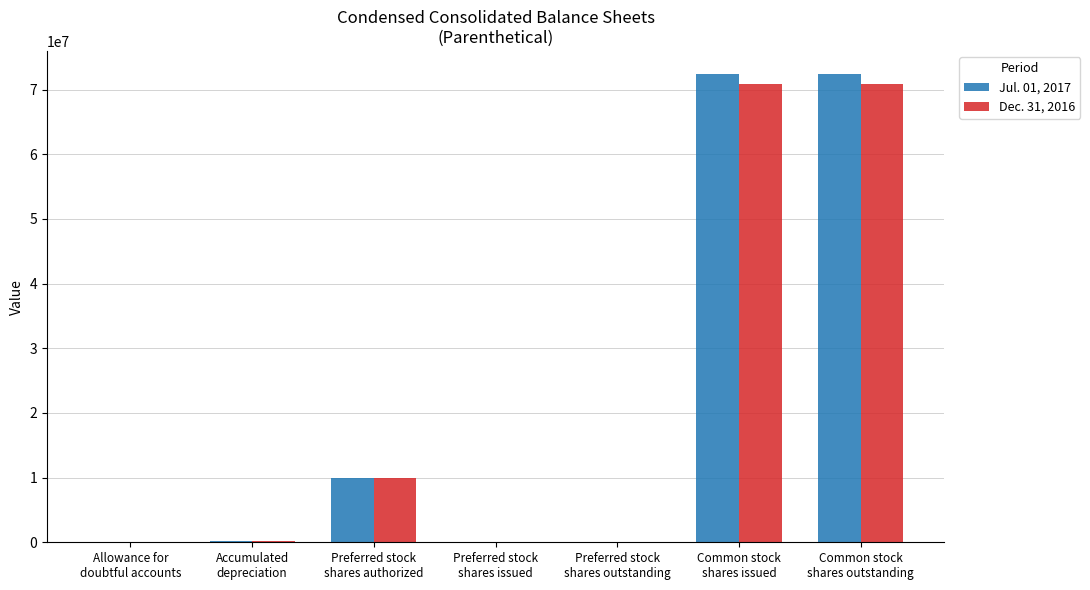

What is the maximum value shown in the chart?

72346116